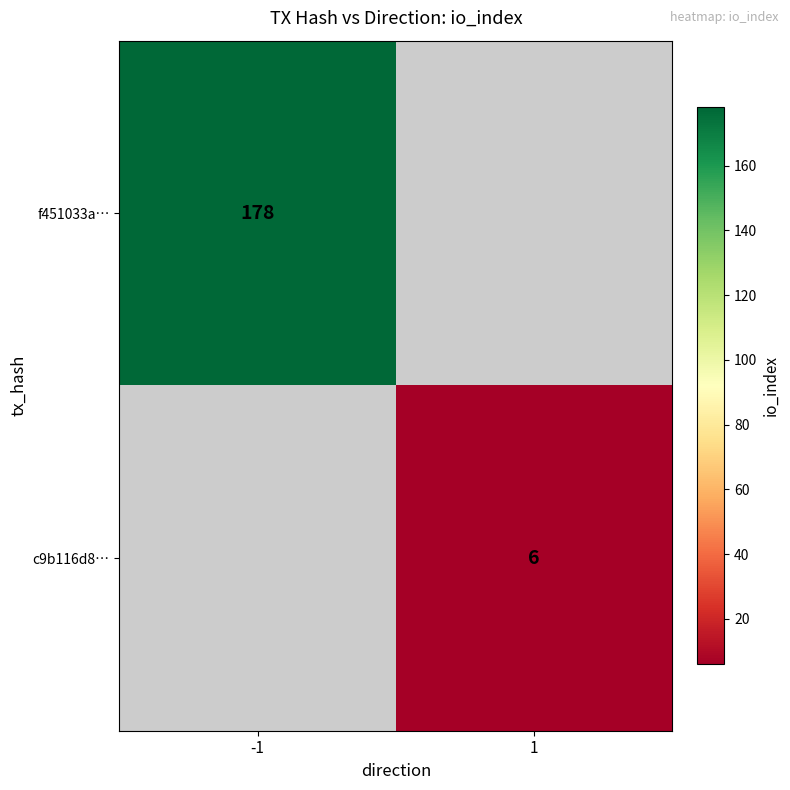

Which has a higher value, 1 or -1?

-1